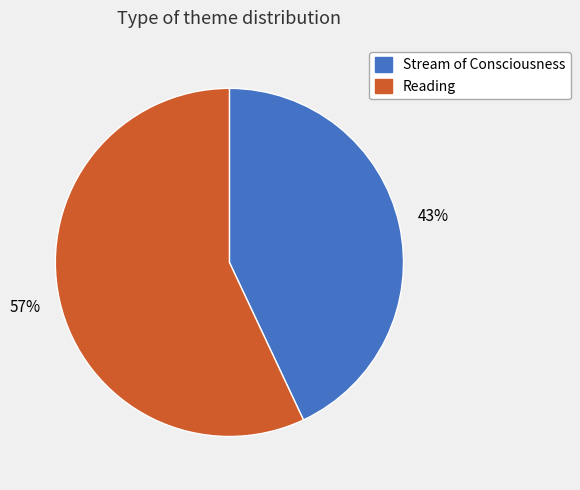

To the nearest percent, what is the average slice percentage?

50%